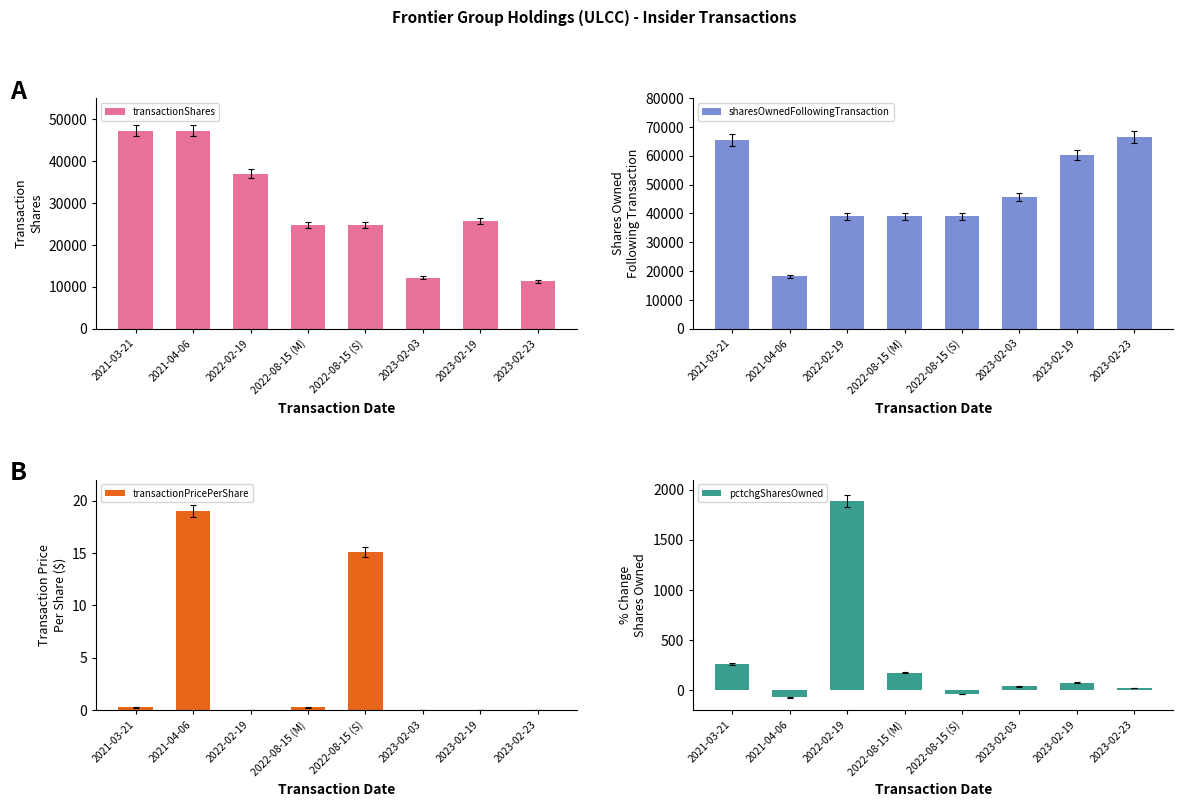

What is the smallest value displayed?

-72.0